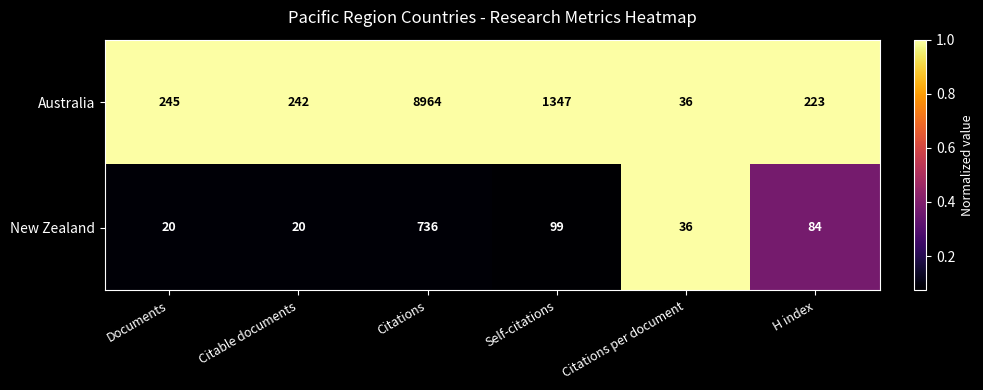

Which series has the widest spread of values?

Australia